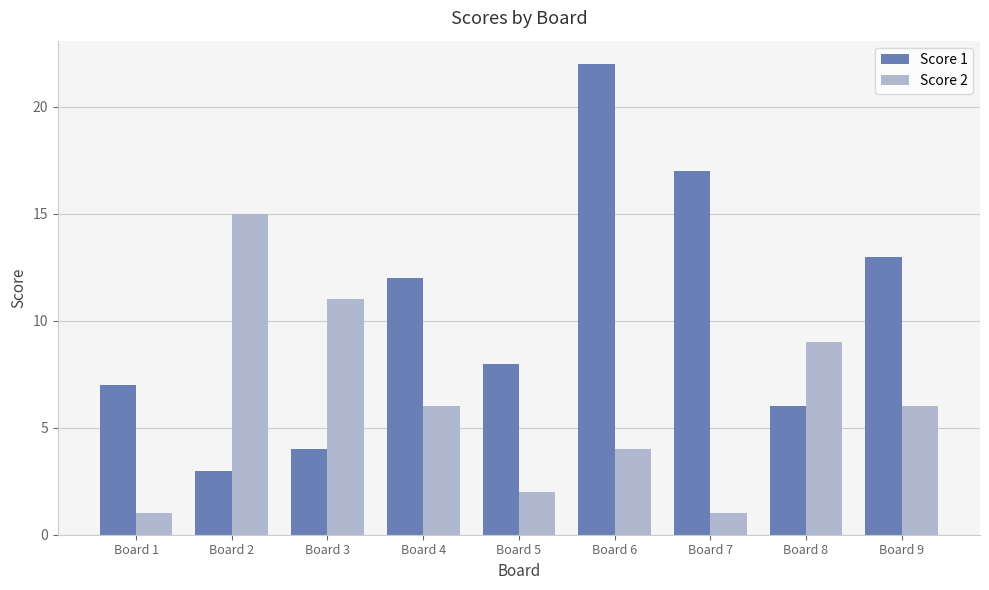

Which series has the largest total across all categories?

Score 1